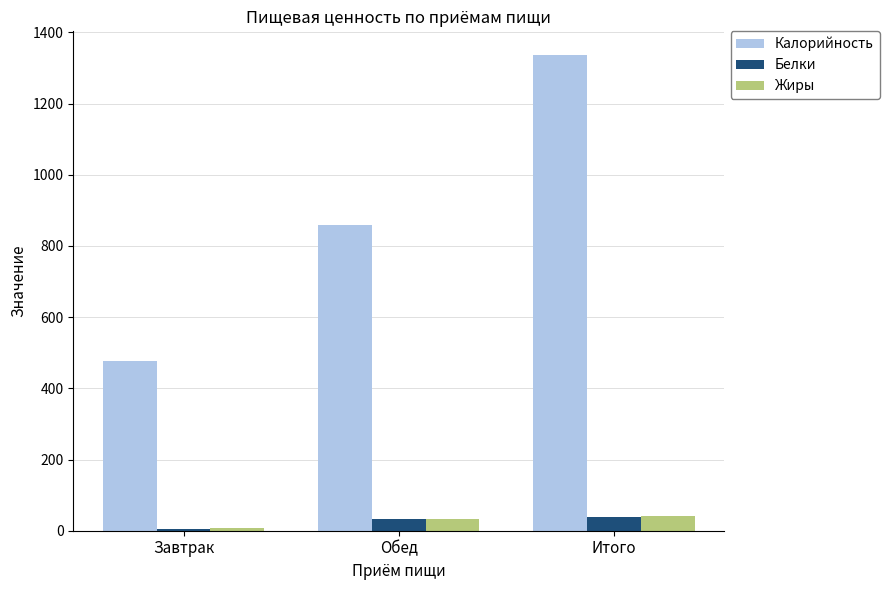

Is it true that Калорийность equals 476.1 at Завтрак?

True